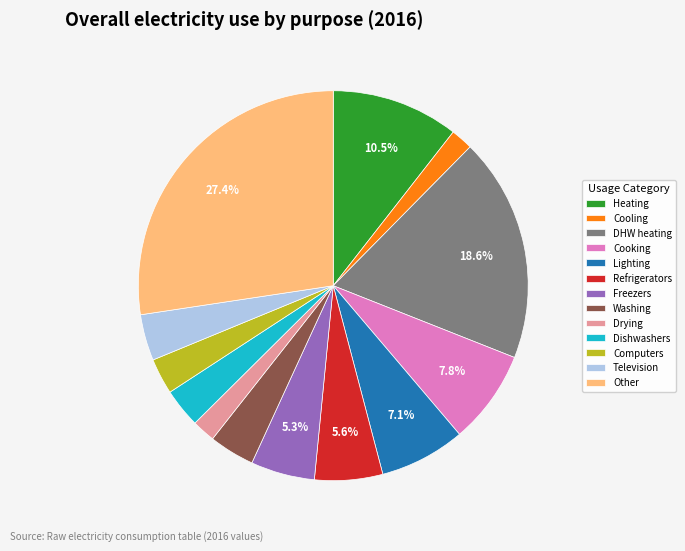

To the nearest percent, what is the combined percentage of Dishwashers and Television?

7%